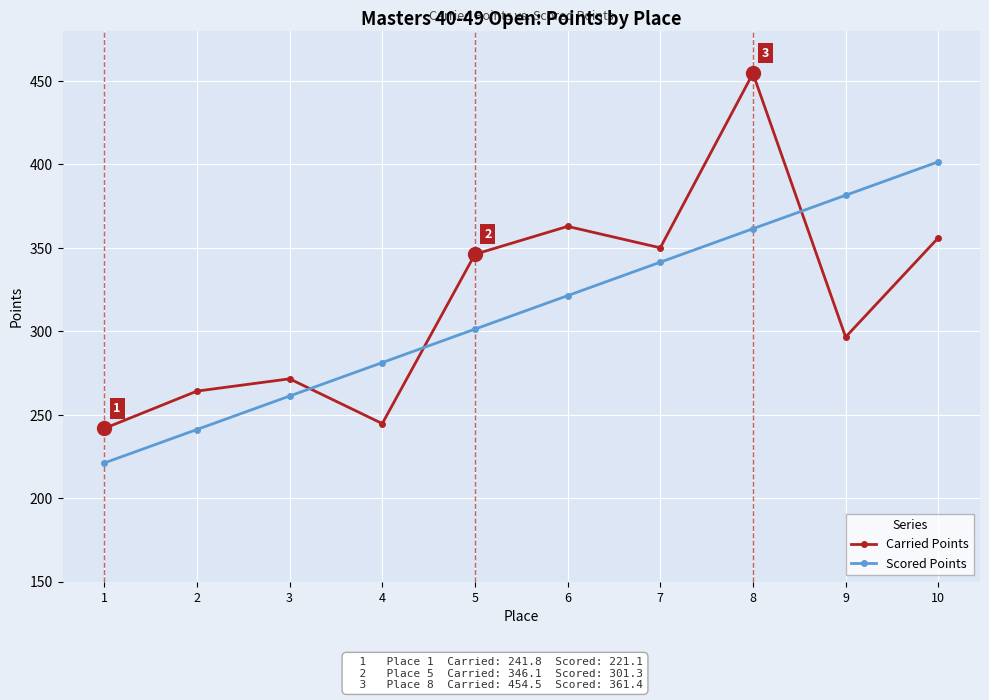

True or false: Carried Points and Scored Points intersect in this chart.

True